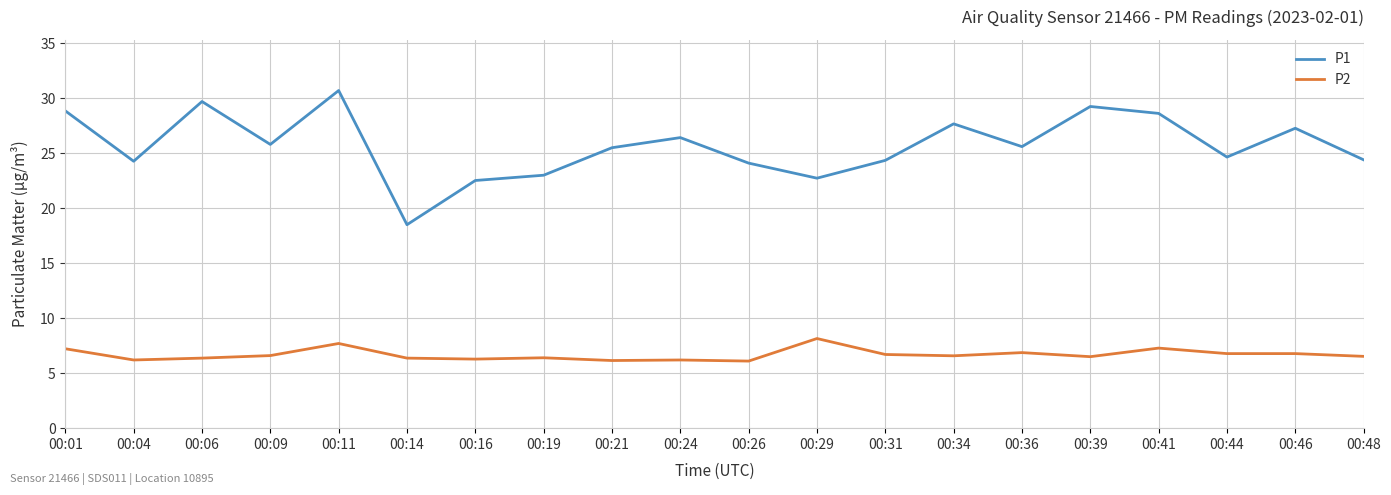

Which series has the largest total across all categories?

P1